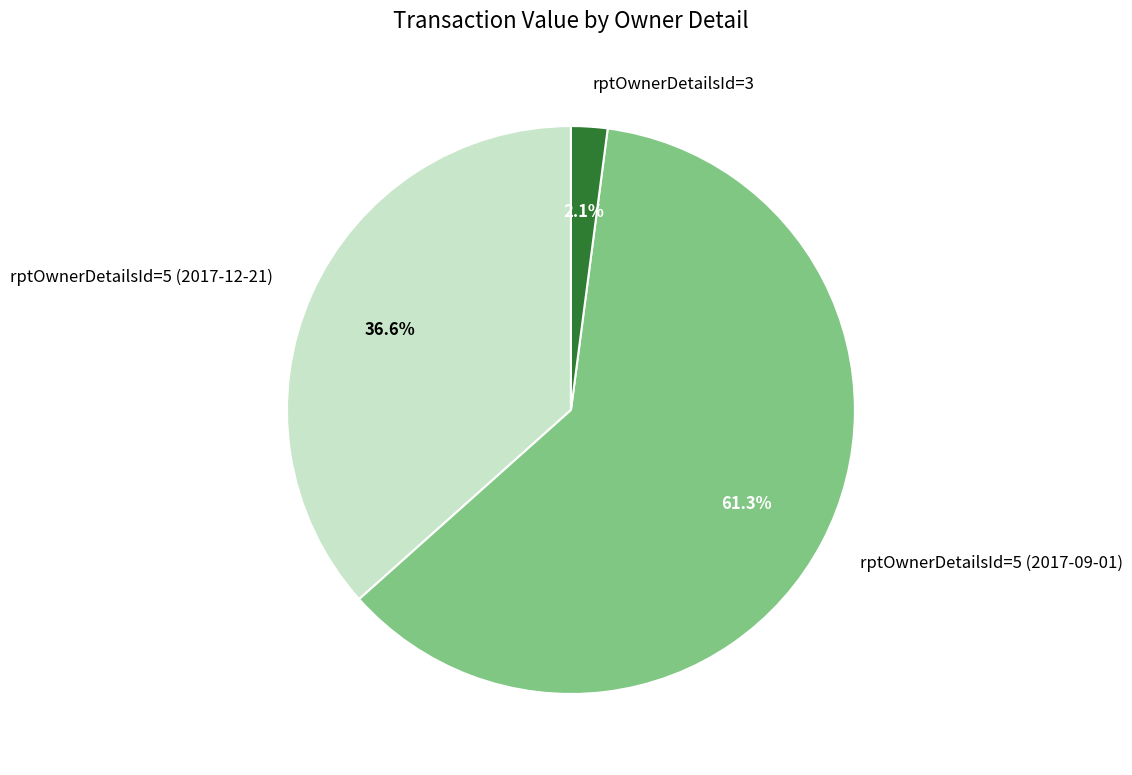

To the nearest percent, what percentage of the pie is rptOwnerDetailsId=5 (2017-09-01)?

61%